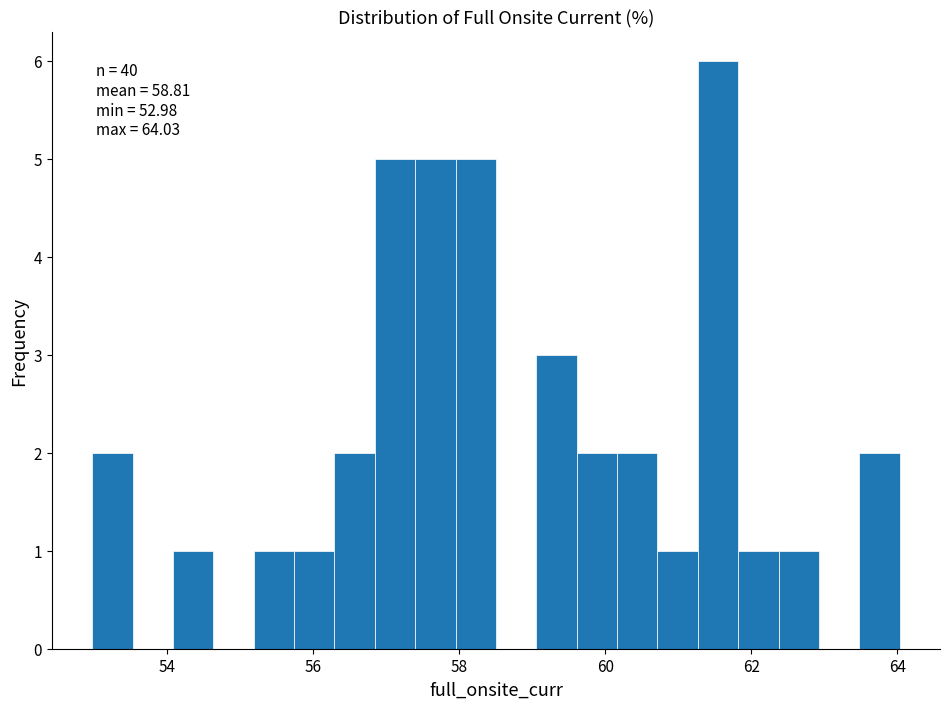

Around what value on the x-axis is the tallest bar? Give the approximate position of its centre, as read against the axis.

61.6